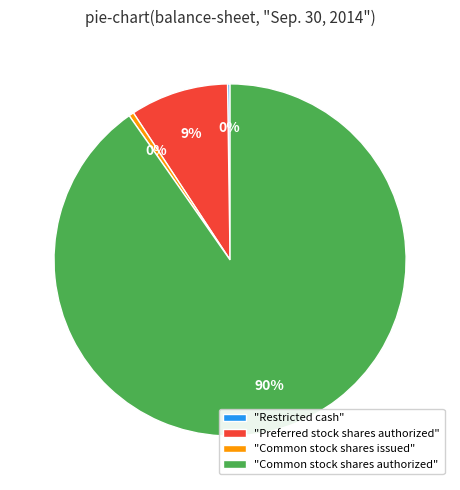

Is the sum of "Common stock shares authorized" and "Preferred stock shares authorized" greater than half?

Yes